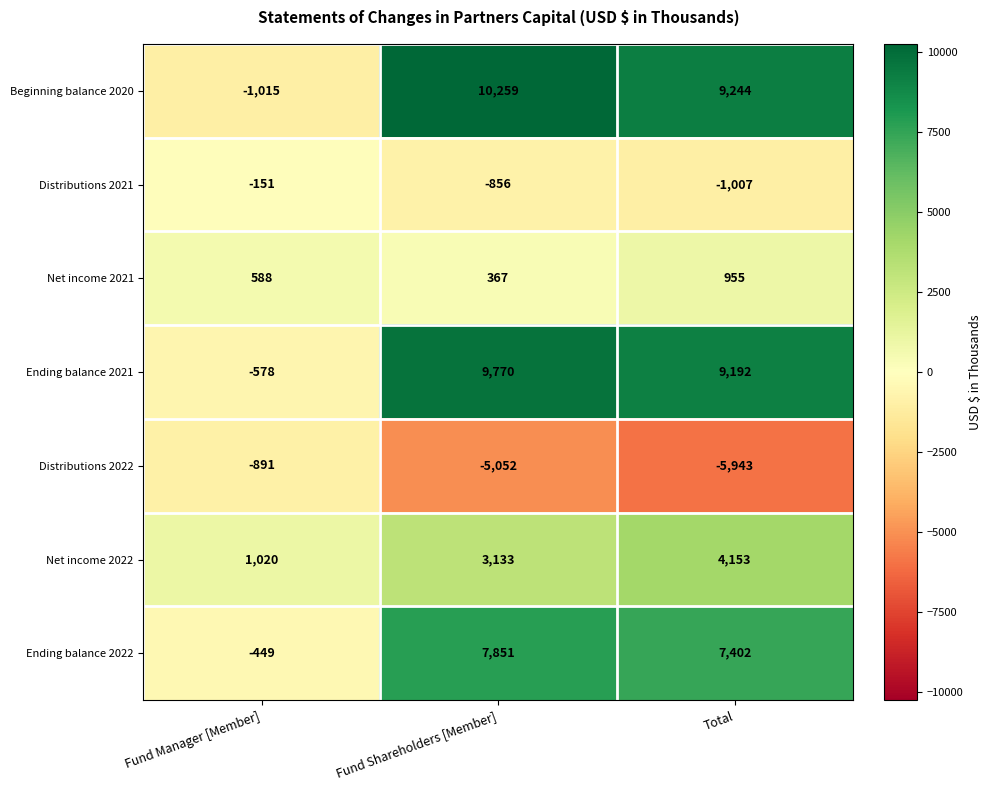

Rank the series by their maximum value, from highest to lowest.

Beginning balance 2020, Ending balance 2021, Ending balance 2022, Net income 2022, Net income 2021, Distributions 2021, Distributions 2022